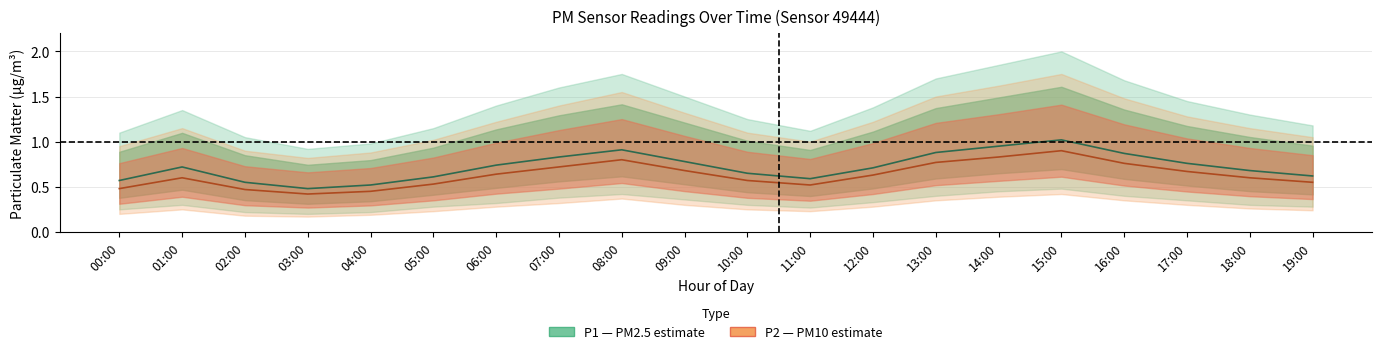

Rank the series at 04:00 from lowest to highest value.

P2 (PM10), P1 (PM2.5)